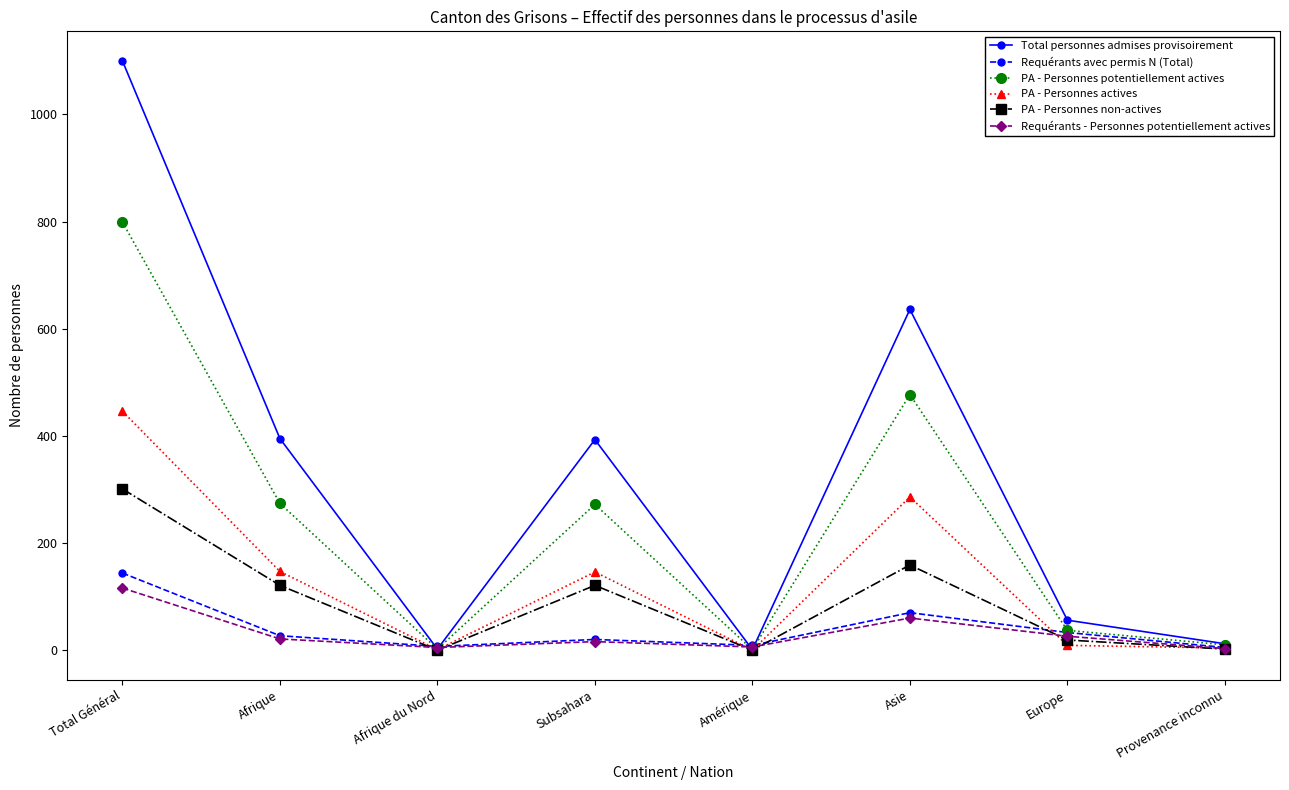

Which label corresponds to the largest value in the chart?

Total Général